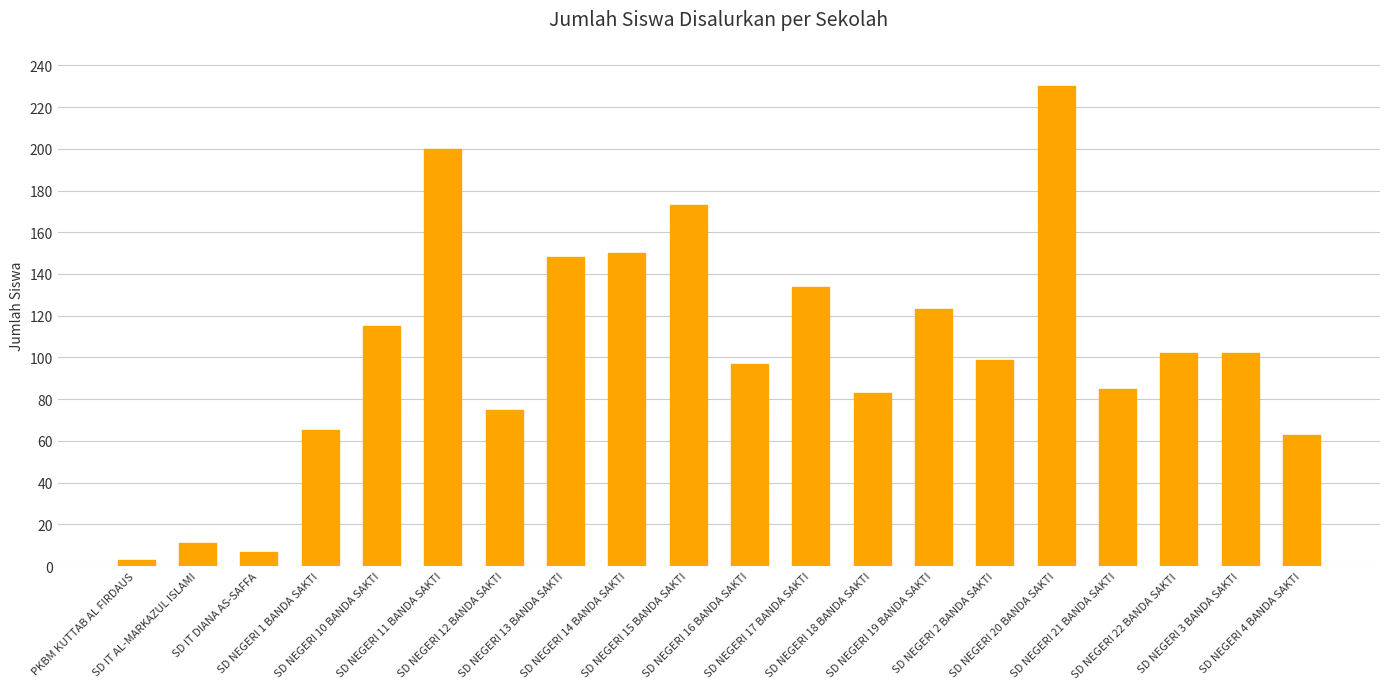

What is the sum of all values?

2065